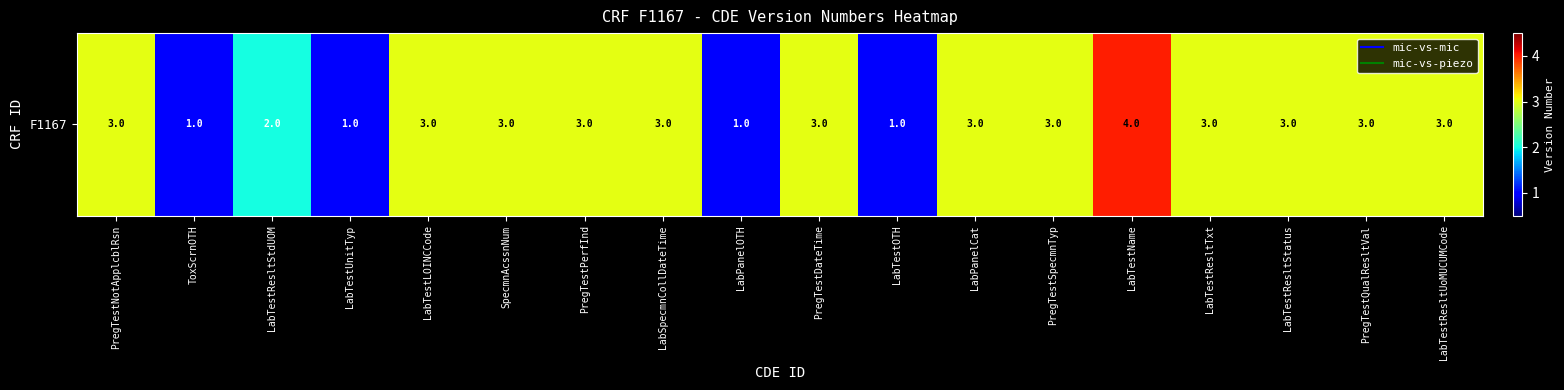

How many values are below 3?

5